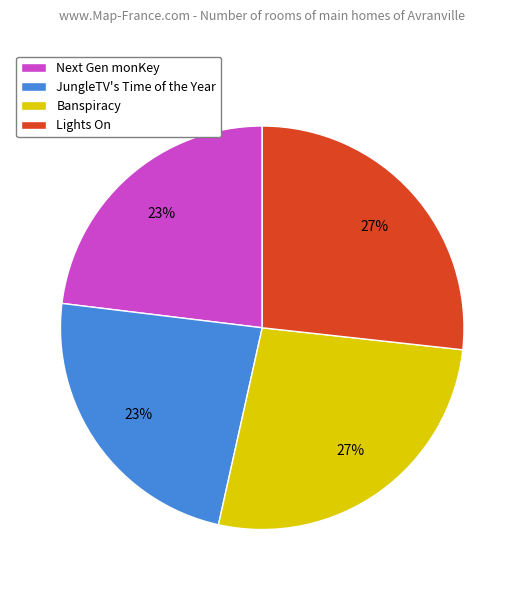

To the nearest percent, what portion does Lights On represent?

27%